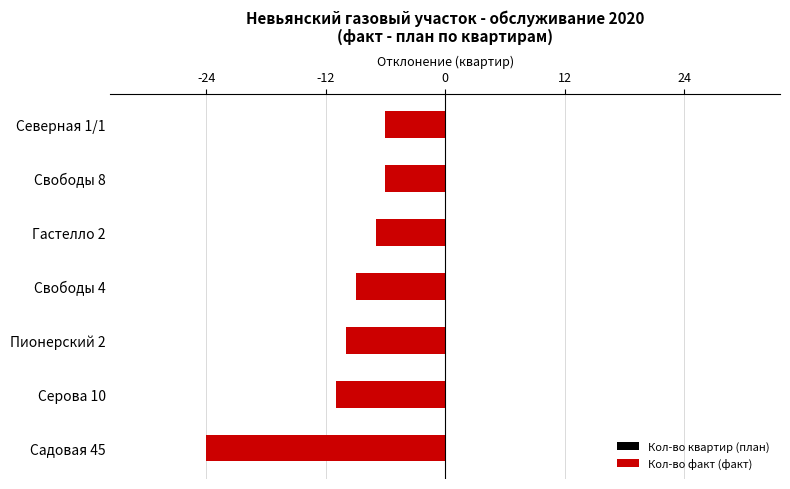

What is the difference between the values at Садовая 45 and Серова 10?

13